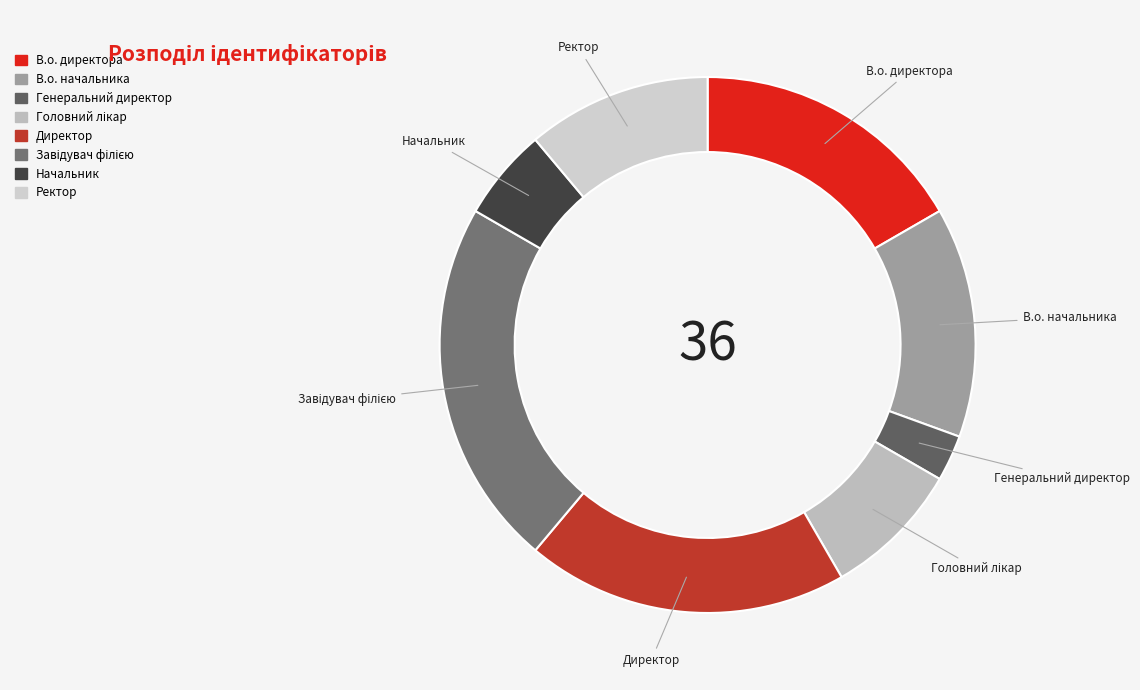

True or false: В.о. начальника accounts for 14% of the total.

True